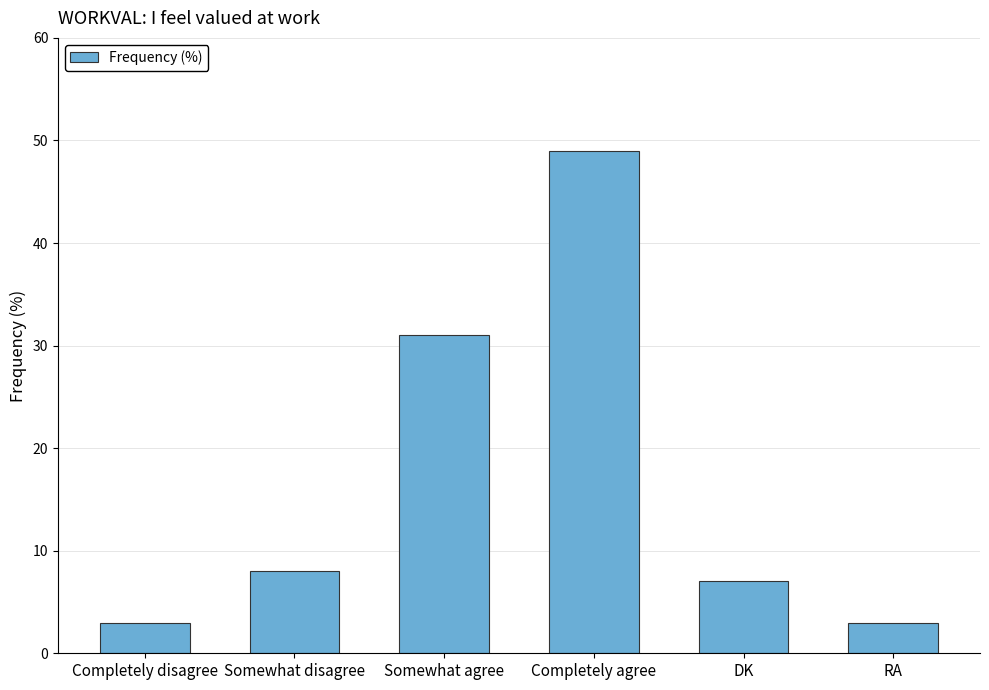

What is the average value?

17